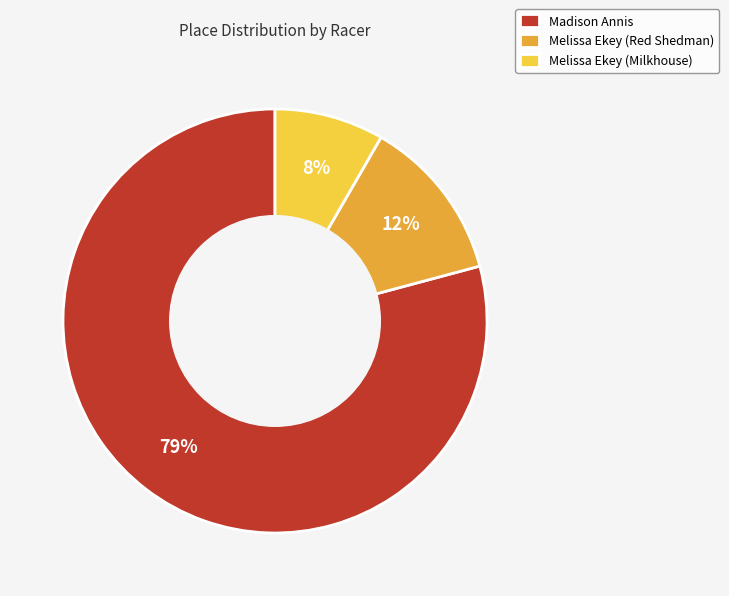

Which slice is the smallest?

Melissa Ekey (Milkhouse)